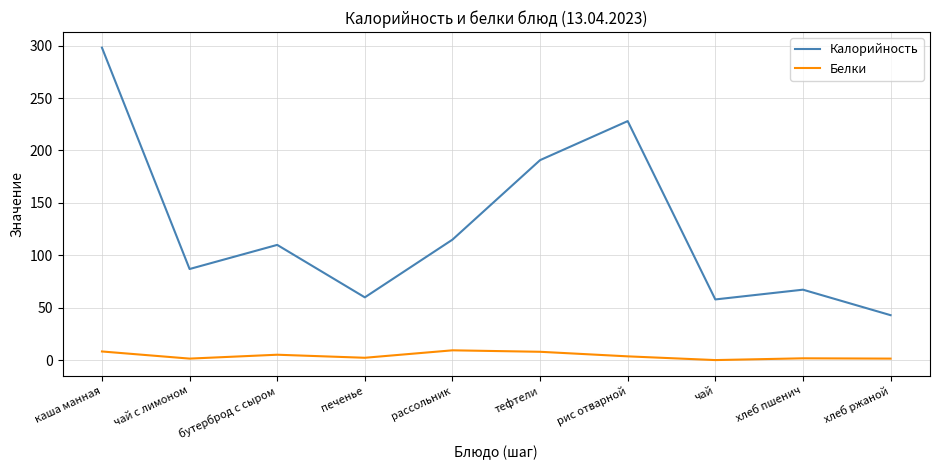

How many distinct data groups are displayed?

2